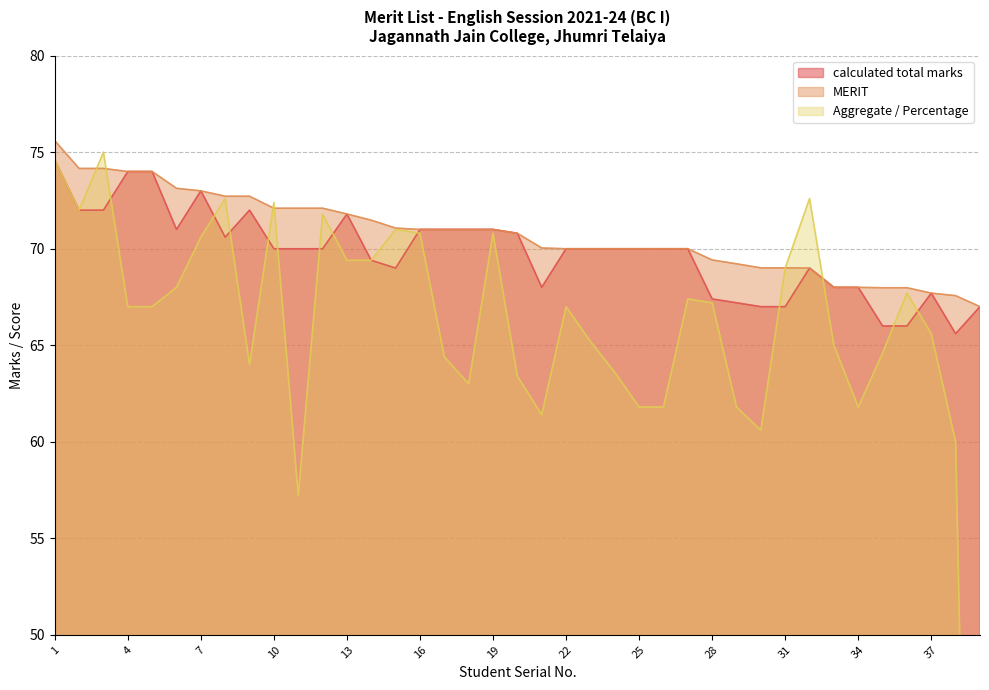

How many data points in MERIT are above 70?

21